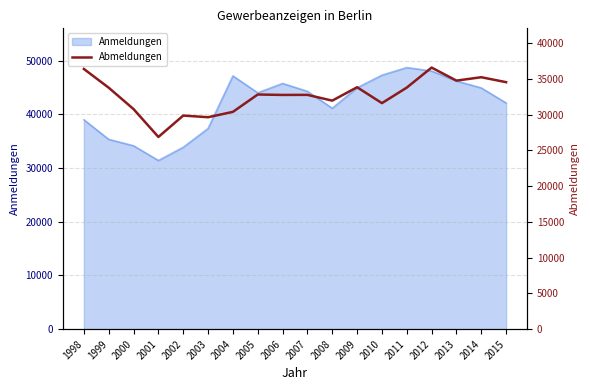

Which category has the lowest value in the Anmeldungen series?

2001